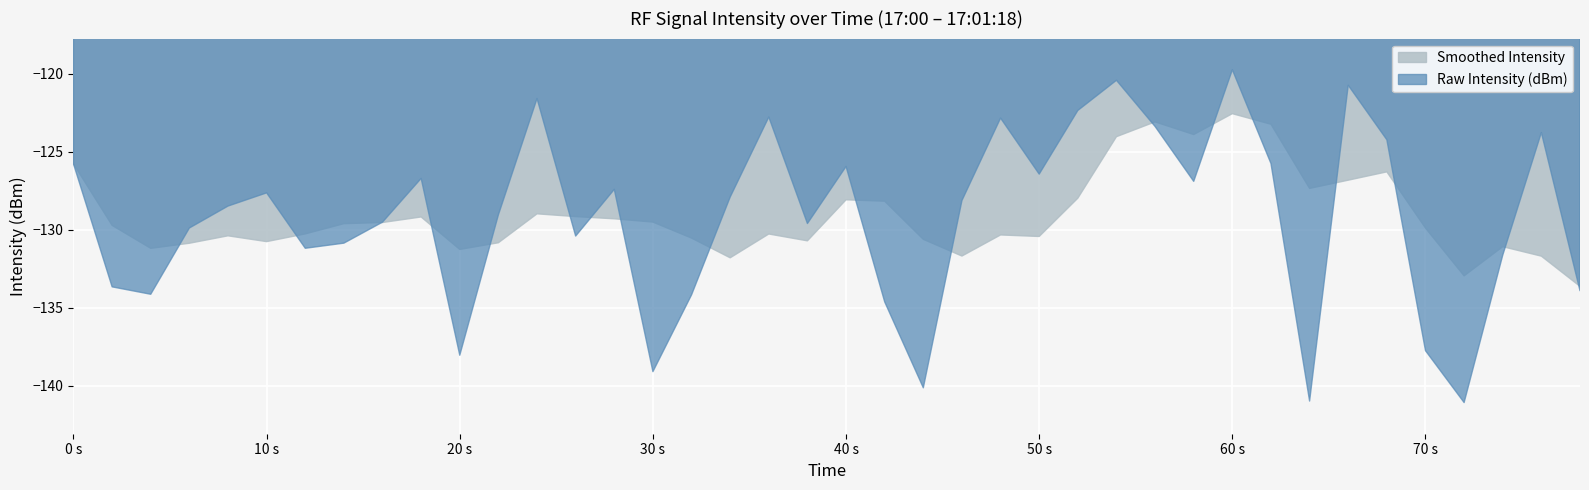

Which label corresponds to the largest value in the chart?

60 s